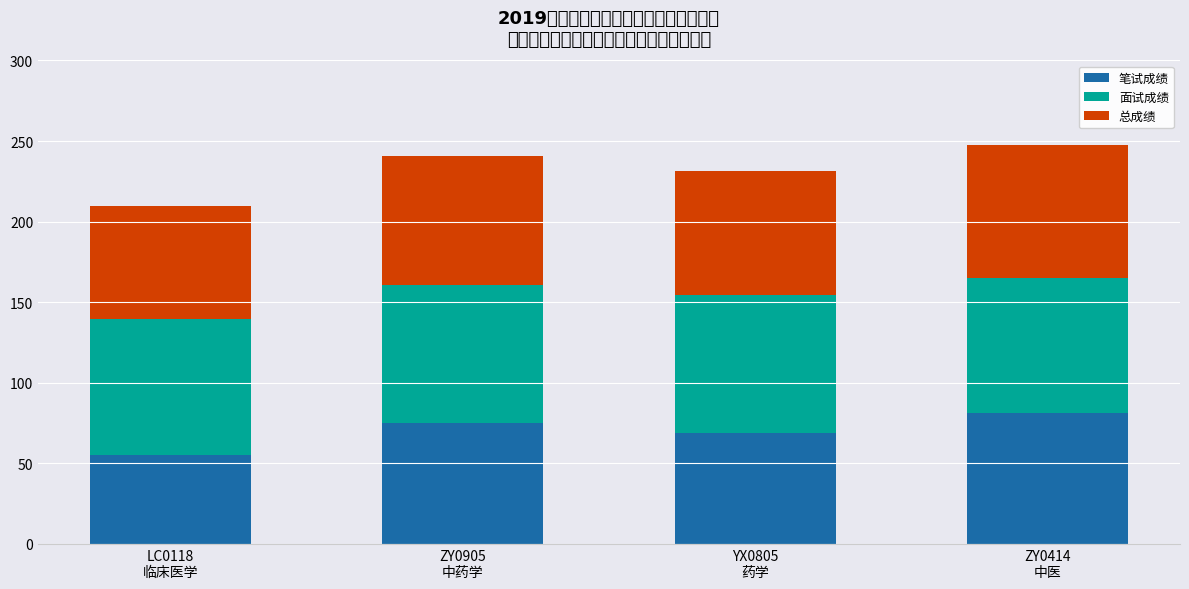

Which series has the largest total across all categories?

面试成绩